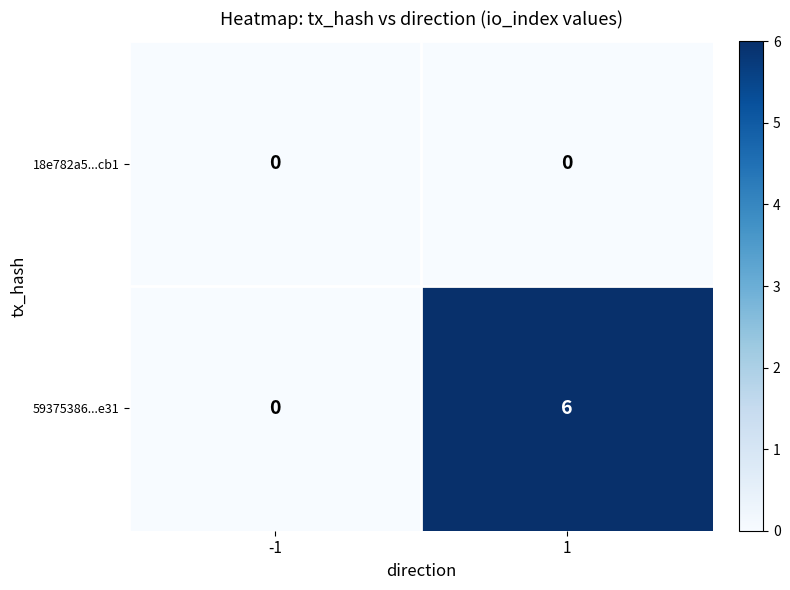

Reading right to left, what are all the values shown in this chart?

18e782a5...cb1: 0	0
59375386...e31: 6	0